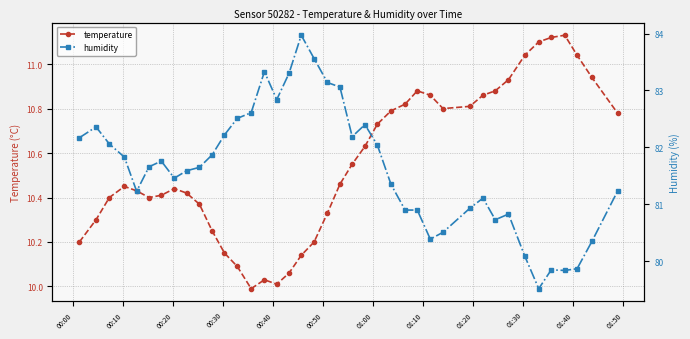

What are all the series names shown in the legend?

temperature, humidity